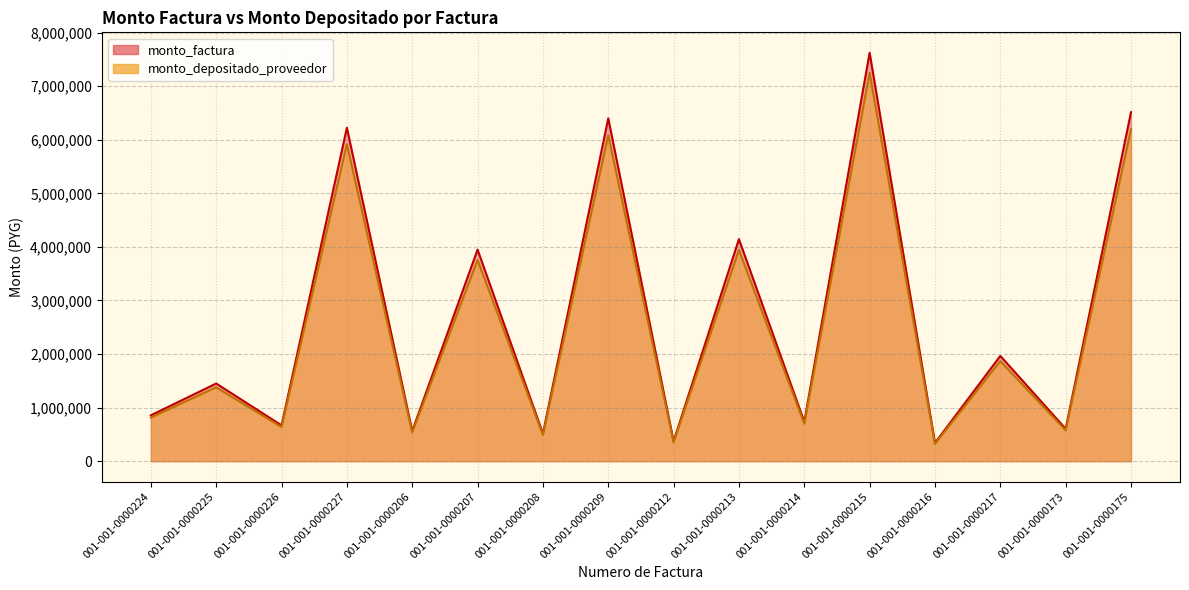

How many lines are shown in the chart?

2